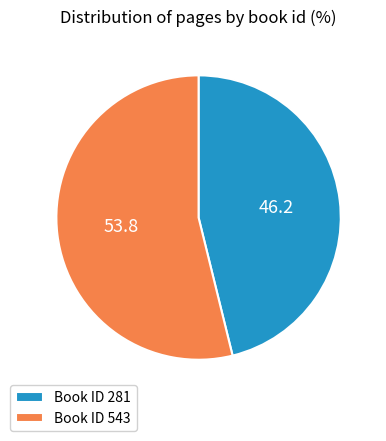

Which has a higher value, Book ID 543 or Book ID 281?

Book ID 543